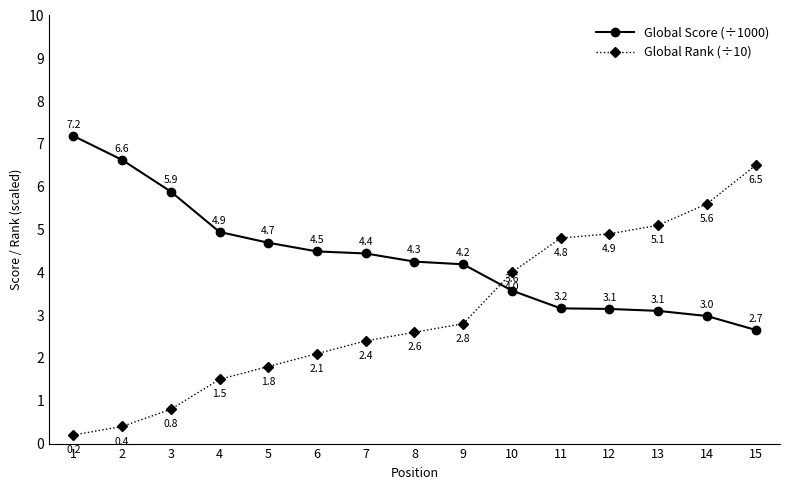

What is the difference between the second highest and second lowest values in the Global Rank (÷10) series?

5.2